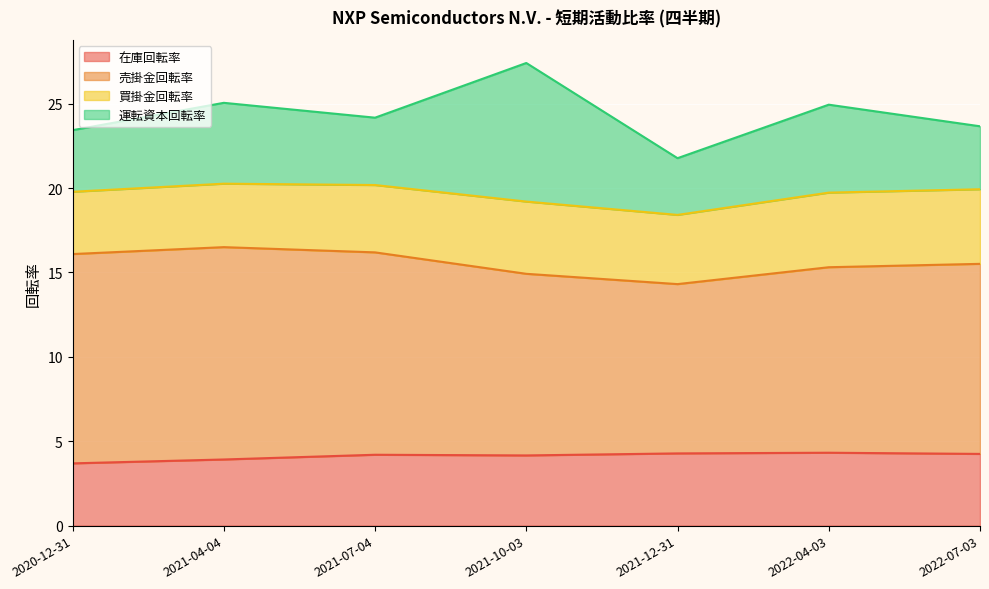

The 在庫回転率 series shows 4.3 at 2022-04-03. True or false?

True